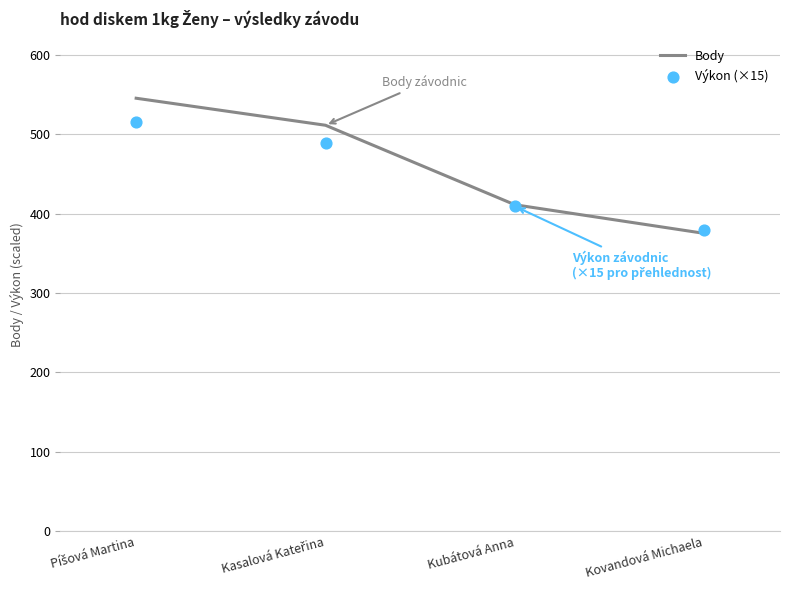

Is the value of Výkon (×15) at Kubátová Anna greater than the value of Body at Kovandová Michaela?

Yes